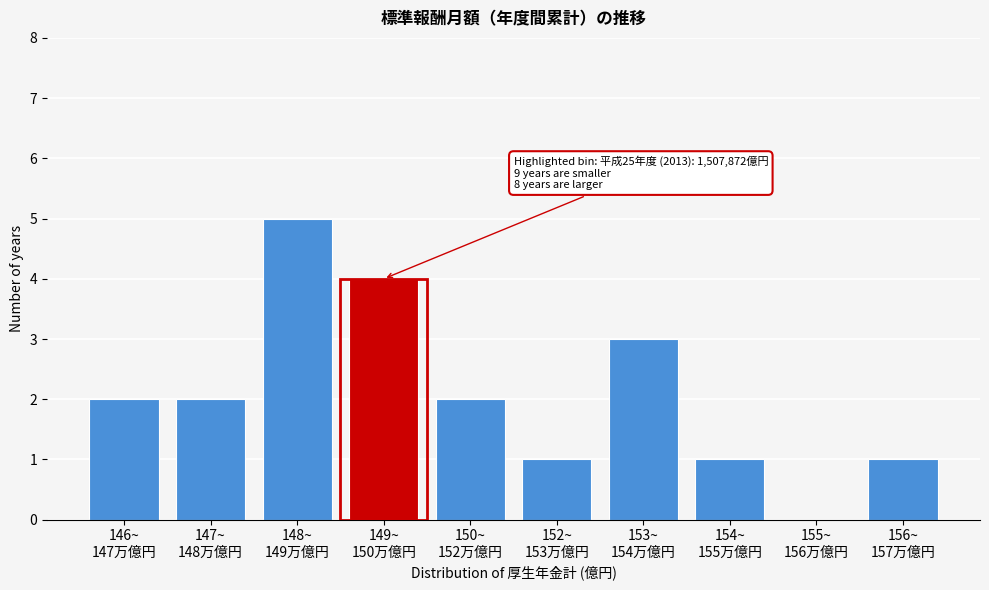

What is the maximum value shown in the chart?

5